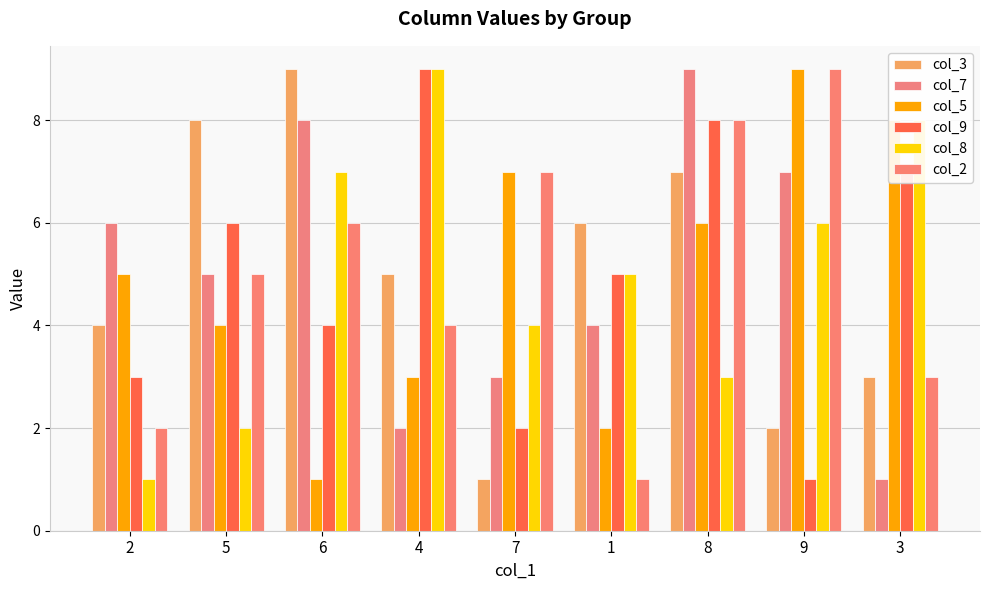

How many values in the col_9 series are below 5?

4